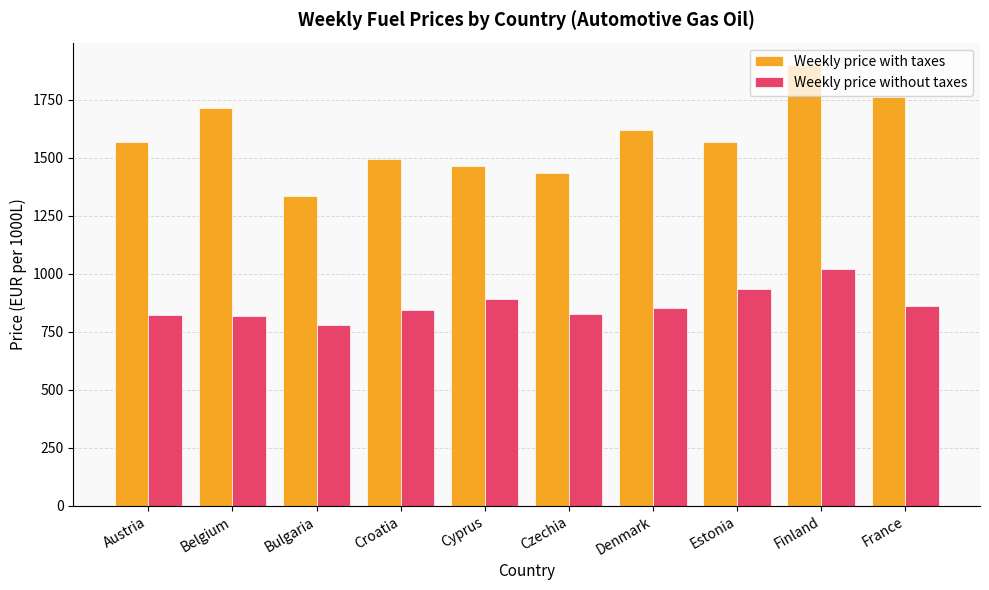

At which category is the sum across all series the highest?

Finland